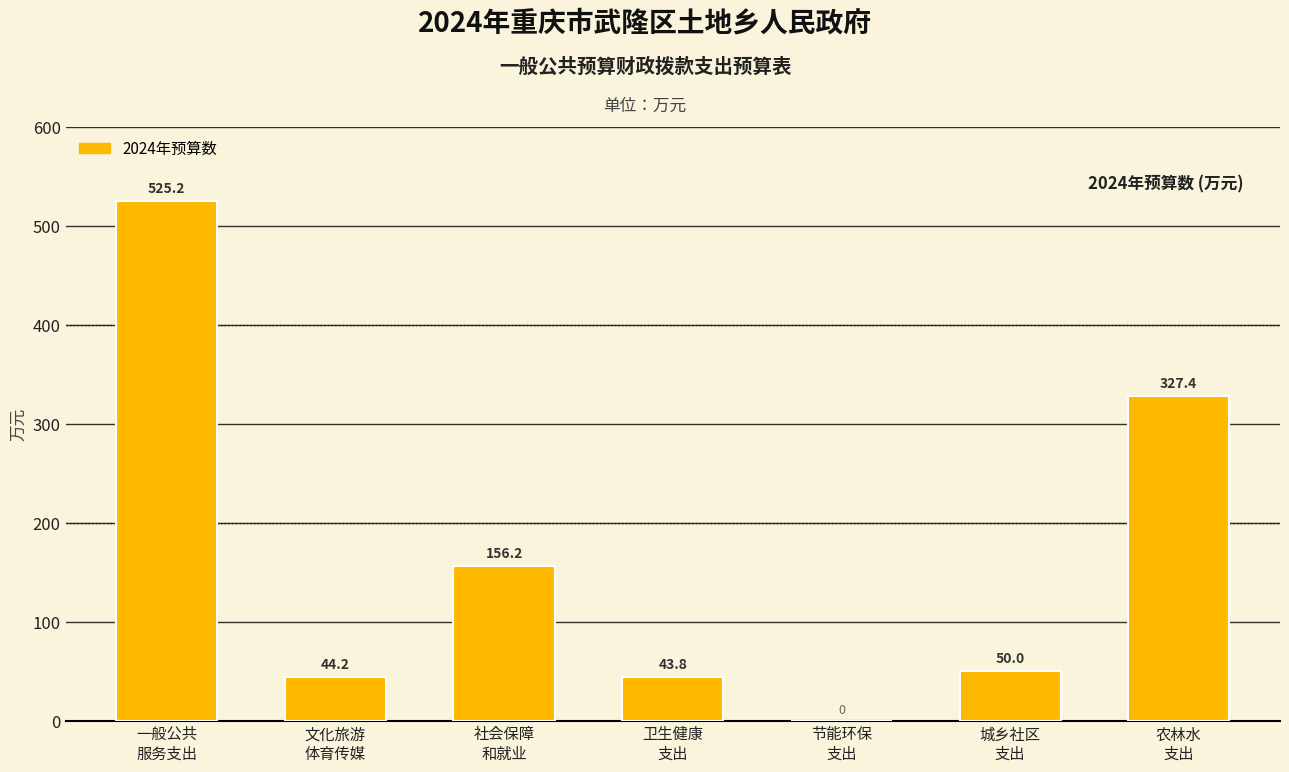

What is the sum of all values?

1146.8